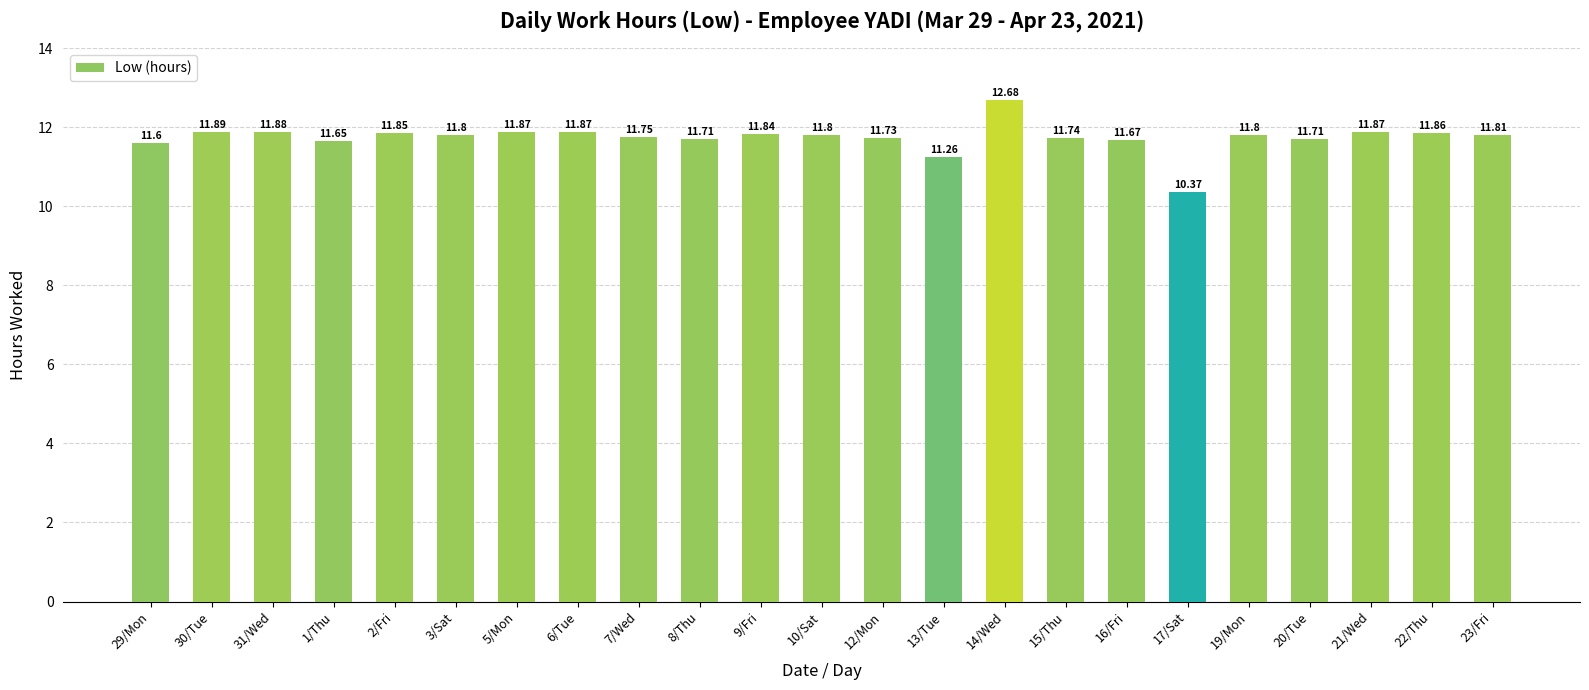

What is the smallest value displayed?

10.4